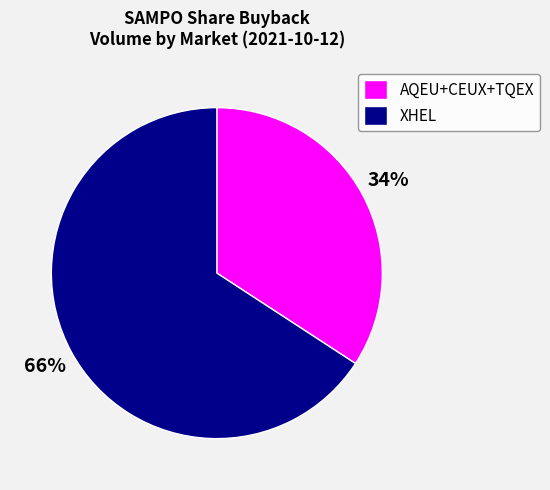

To the nearest percent, what is the combined percentage of XHEL and AQEU+CEUX+TQEX?

100%